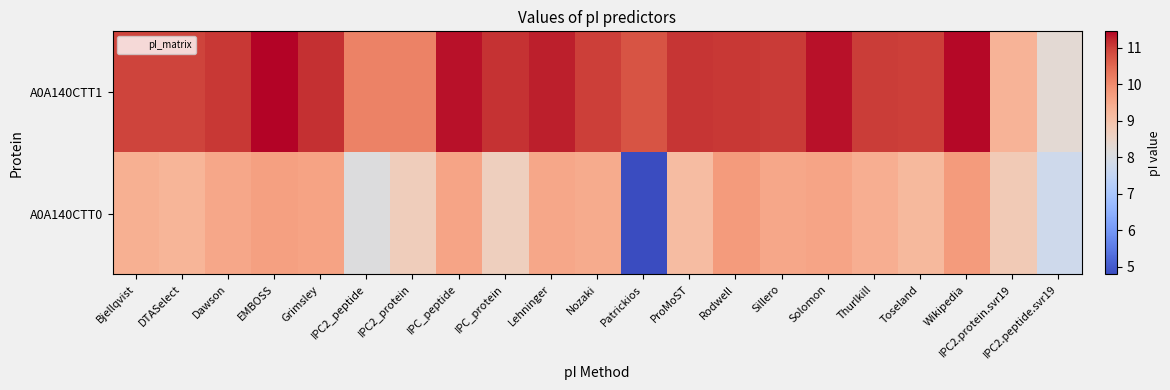

Between Toseland and Solomon, which is larger?

Solomon